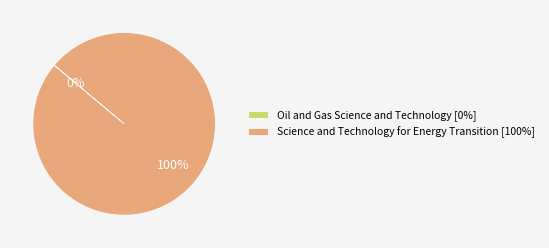

To the nearest percent, what is the difference between the largest and smallest slice percentages?

100%